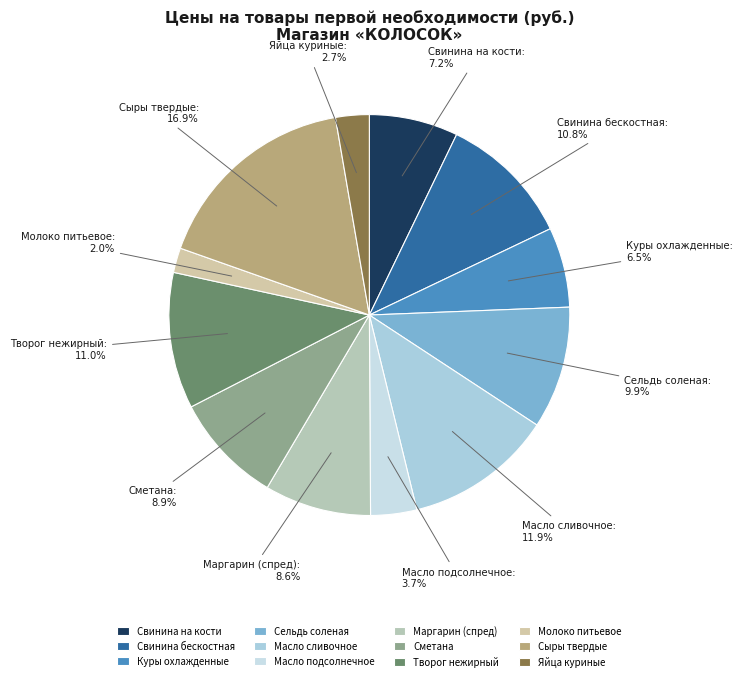

How many segments does this pie chart have?

12